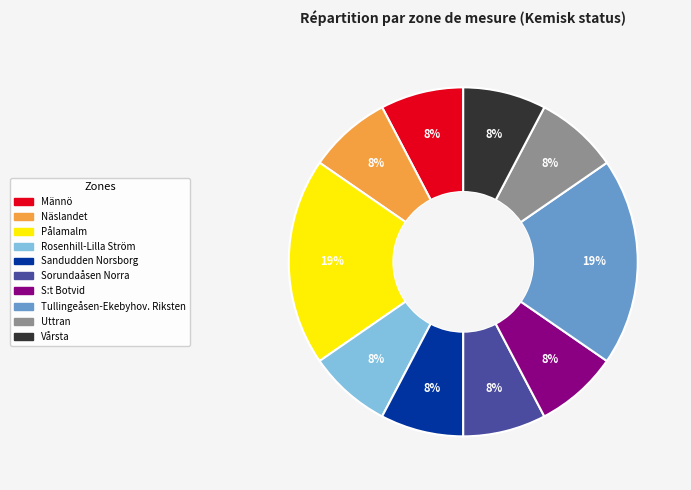

To the nearest percent, what is the average slice percentage?

10%